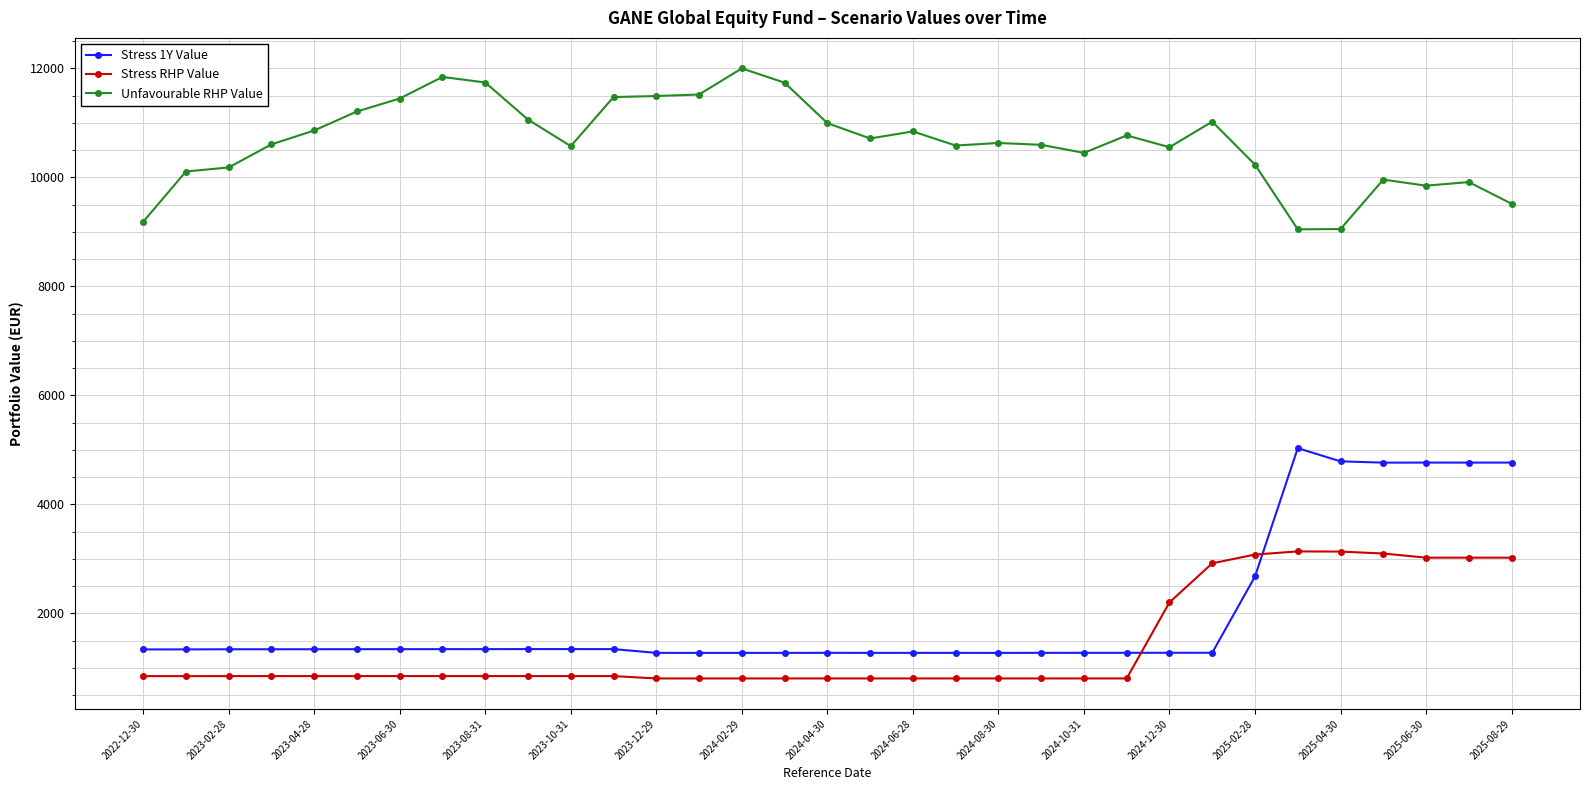

True or false: Stress 1Y Value and Unfavourable RHP Value intersect in this chart.

False